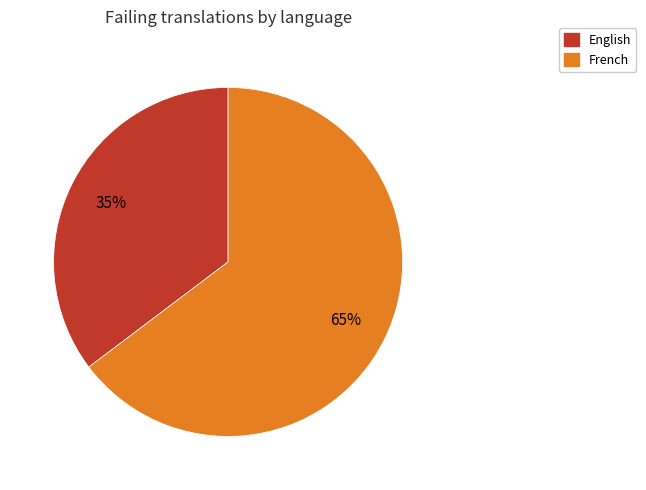

How many segments does this pie chart have?

2